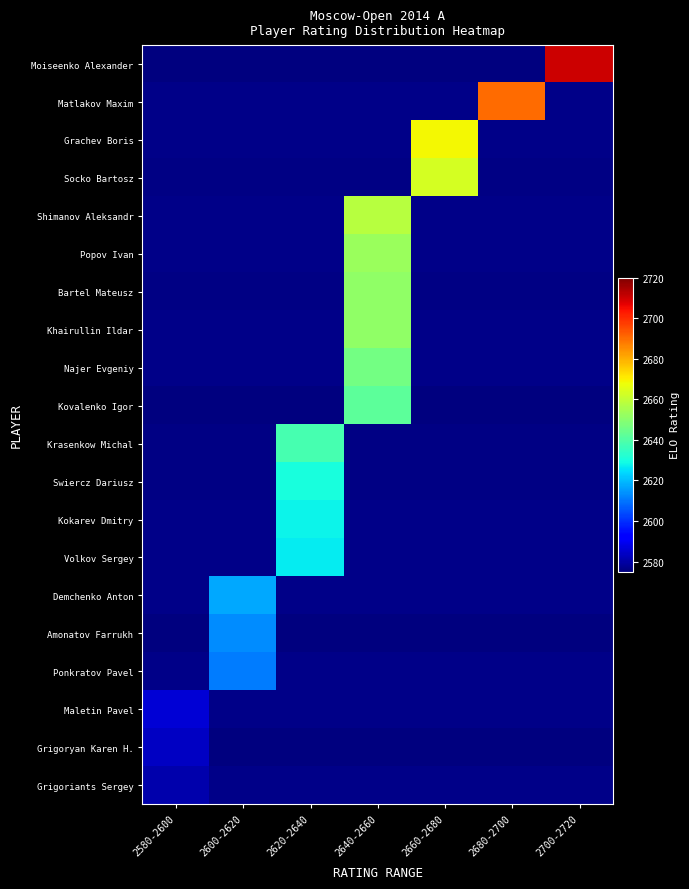

At 2620-2640, list the series in order from smallest to largest.

Moiseenko Alexander, Kovalenko Igor, Amonatov Farrukh, Grigoryan Karen H., Socko Bartosz, Bartel Mateusz, Matlakov Maxim, Grachev Boris, Shimanov Aleksandr, Popov Ivan, Khairullin Ildar, Najer Evgeniy, Demchenko Anton, Ponkratov Pavel, Maletin Pavel, Grigoriants Sergey, Volkov Sergey, Kokarev Dmitry, Swiercz Dariusz, Krasenkow Michal